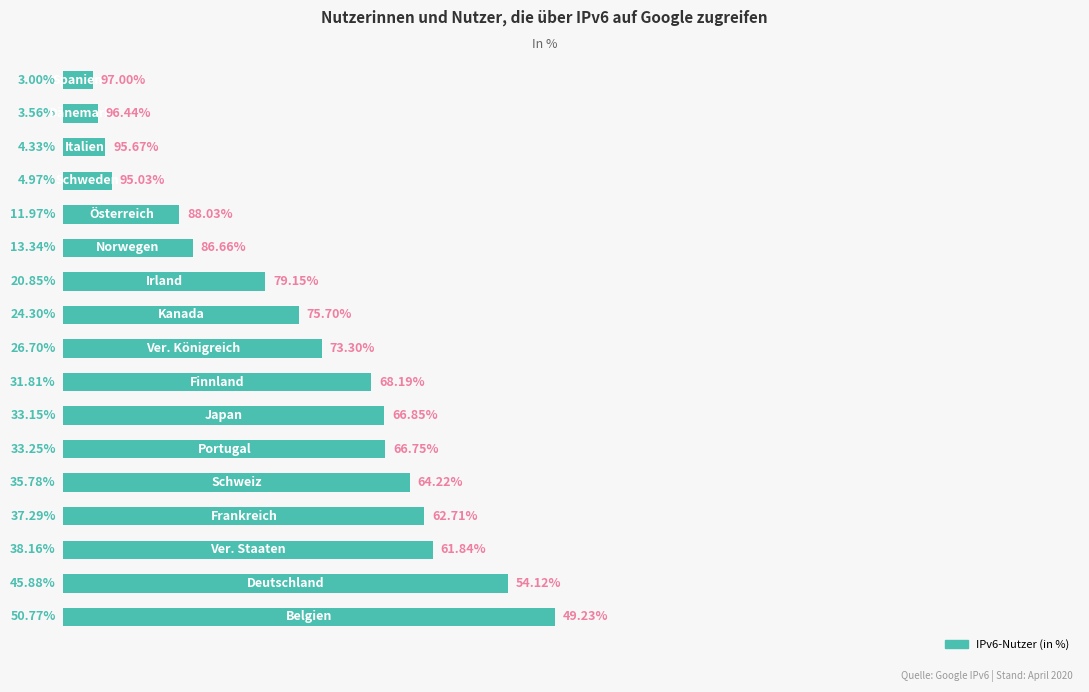

Count the number of data series in this chart.

1